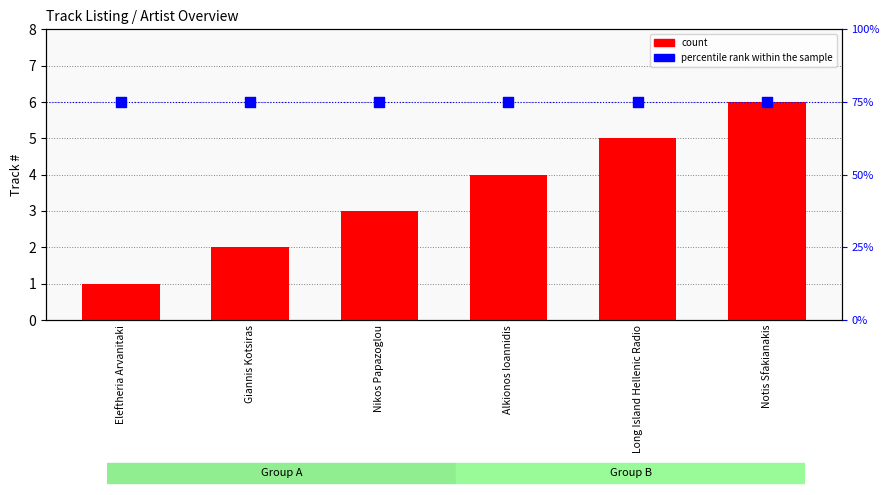

What is the total value across all series at Alkionos Ioannidis?

79